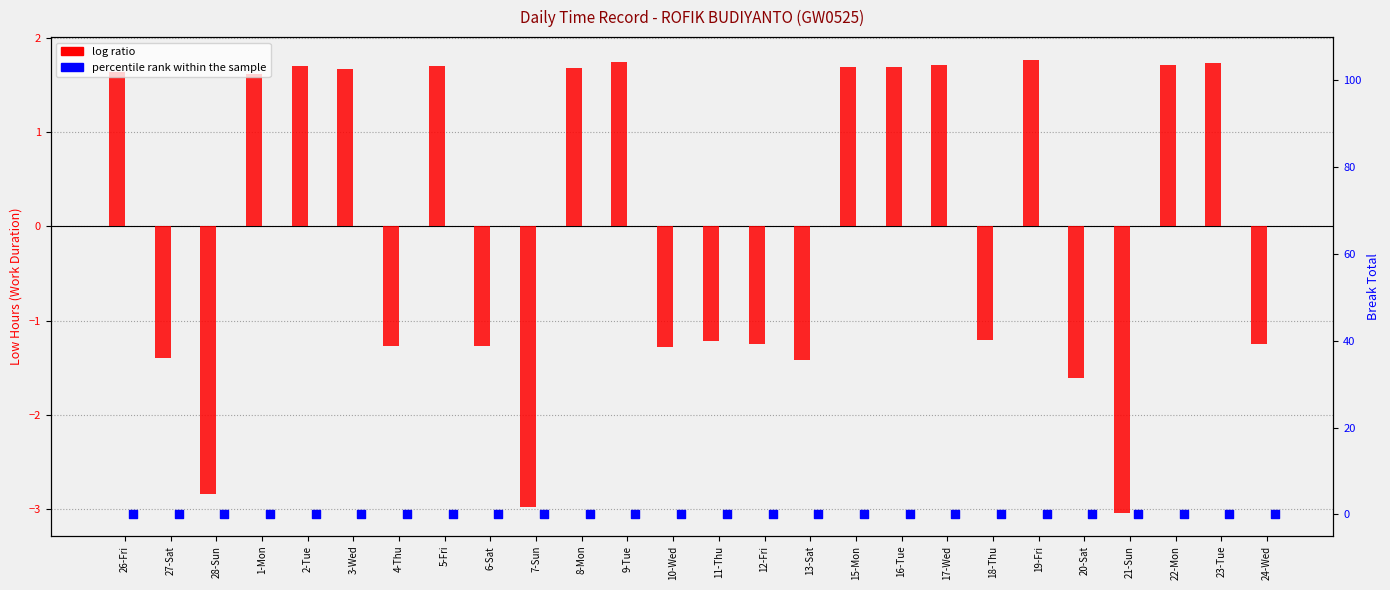

At how many categories does at least one series exceed 1?

13